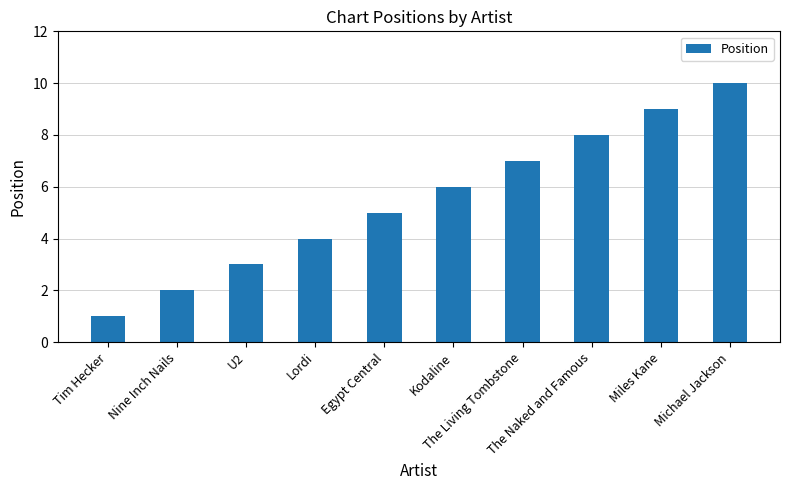

The value at The Living Tombstone is 7. True or false?

True